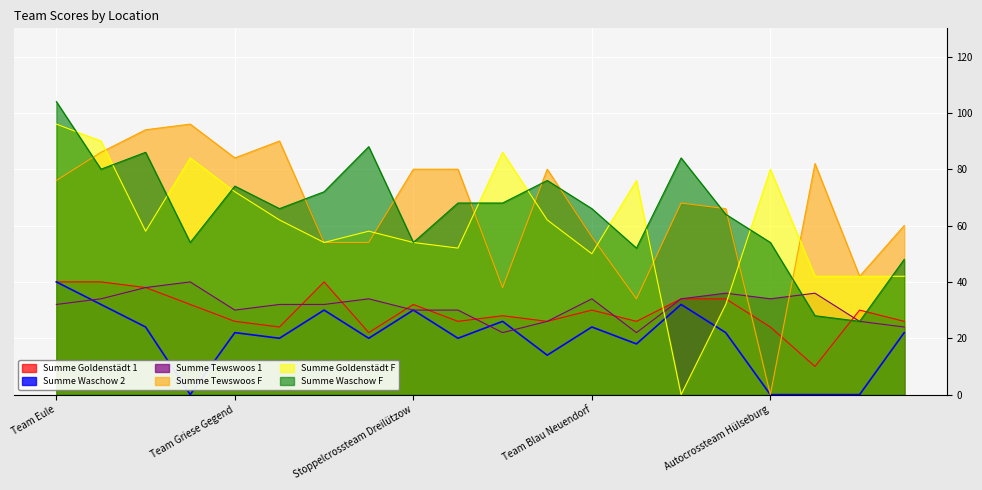

Between Team Scheune Raddenford and Team Paro, which series saw the biggest shift?

Summe Tewswoos F